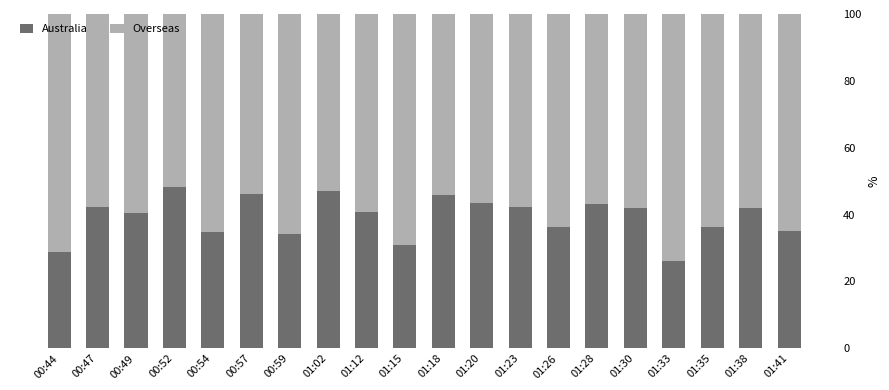

What is the total value across all series at 00:52?

100.0